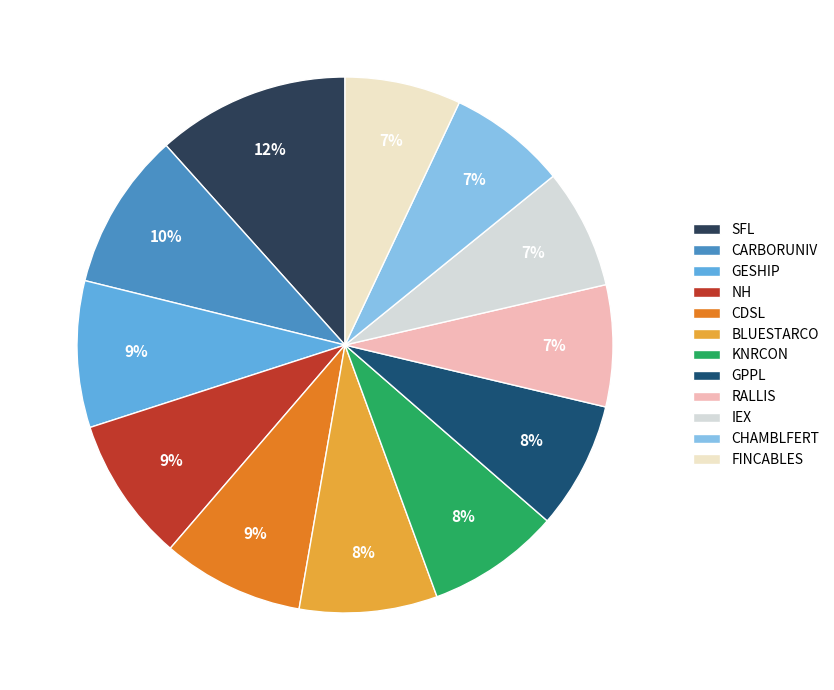

How many segments does this pie chart have?

12